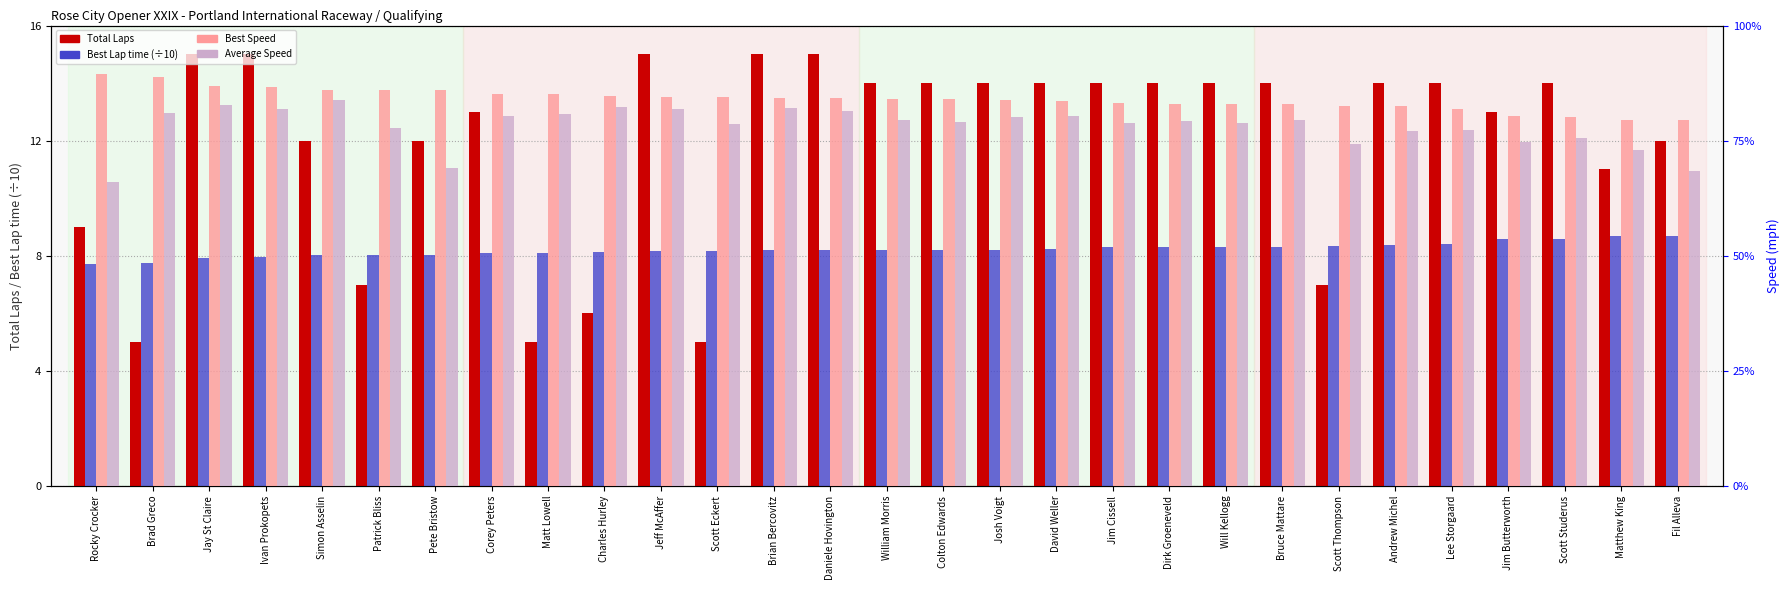

How many bars are there in each group?

4